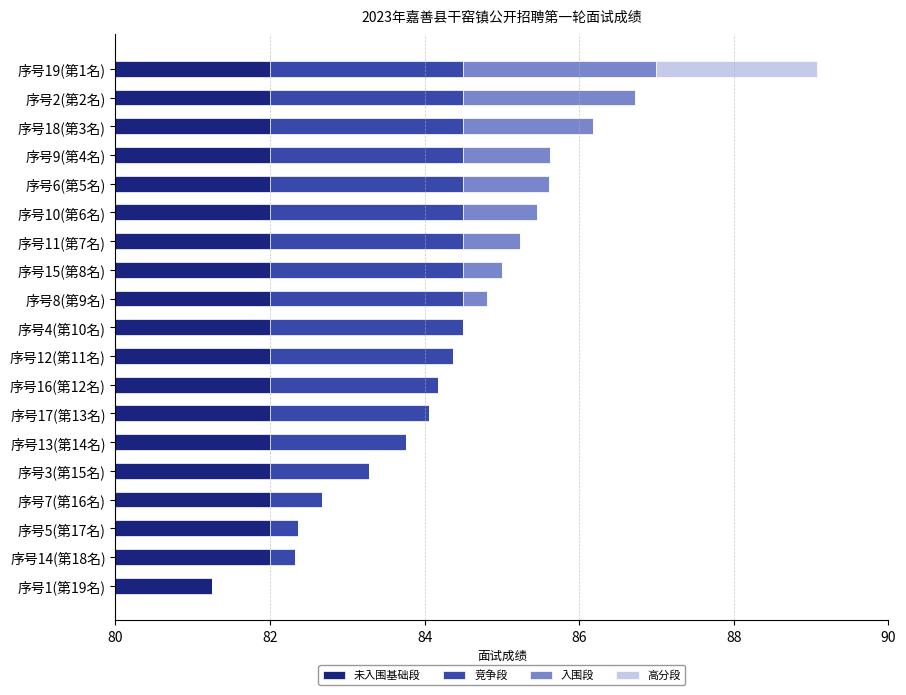

List the series in order of their peak value, highest first.

竞争段, 入围段, 高分段, 未入围基础段